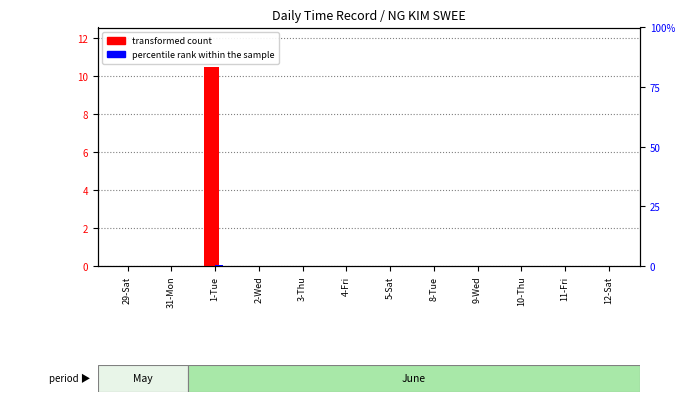

What are all the series names shown in the legend?

transformed count, percentile rank within the sample